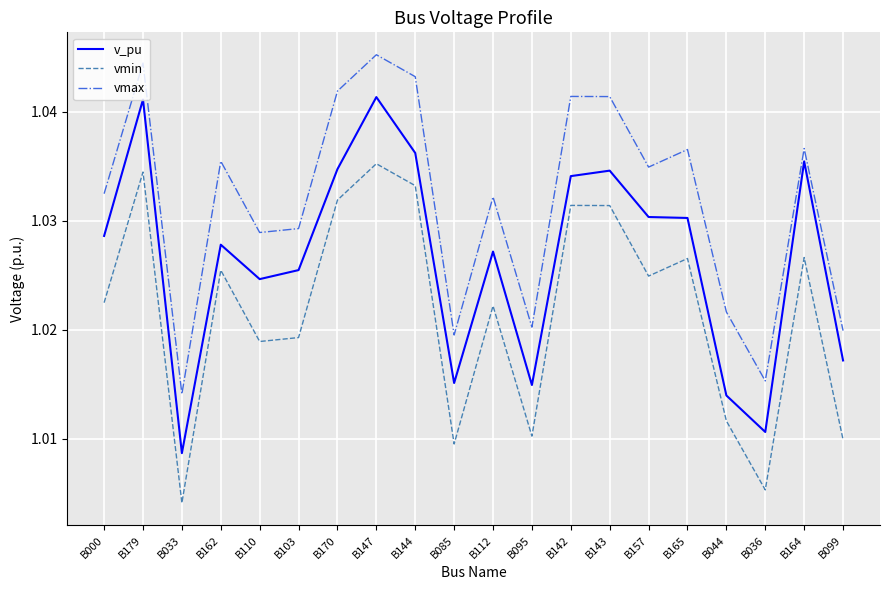

True or false: vmax and v_pu intersect in this chart.

False